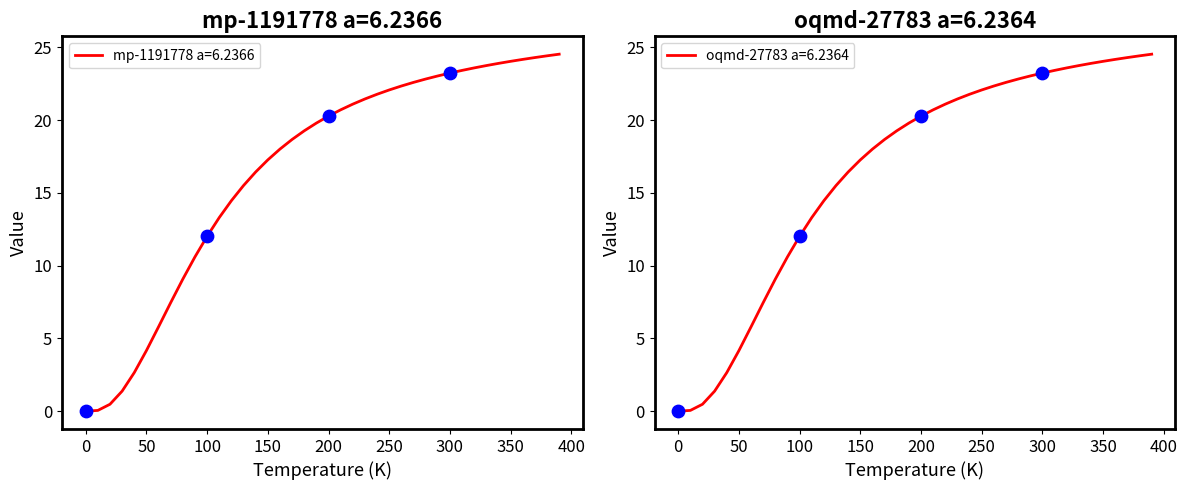

What is the highest value of the mp-1191778 a=6.2366 series?

24.5